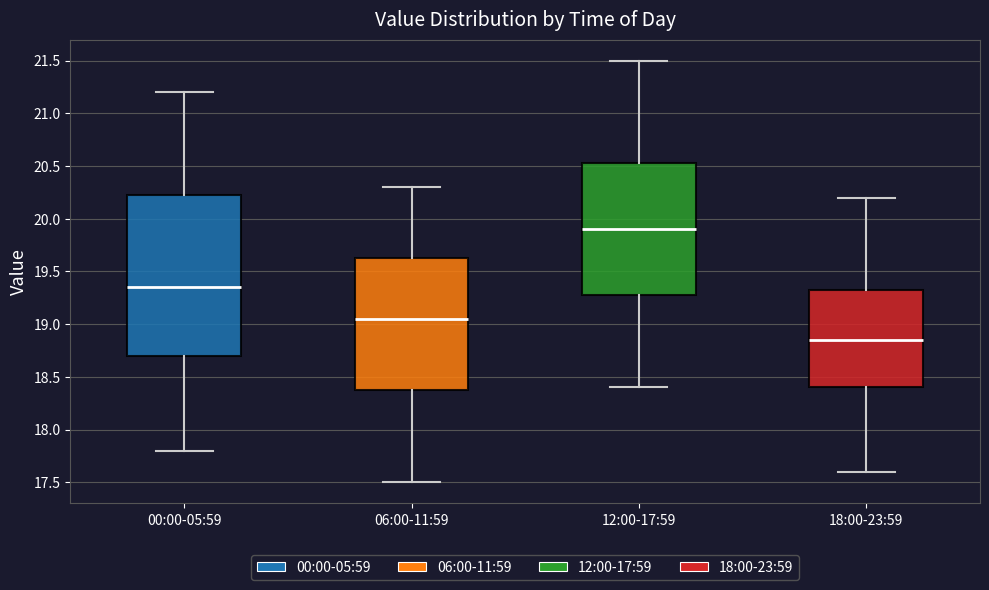

Which box's median line is the highest?

12:00-17:59